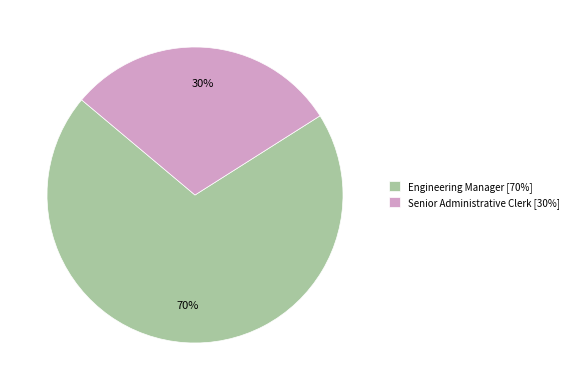

Is it true that Engineering Manager is 58% of the pie?

False